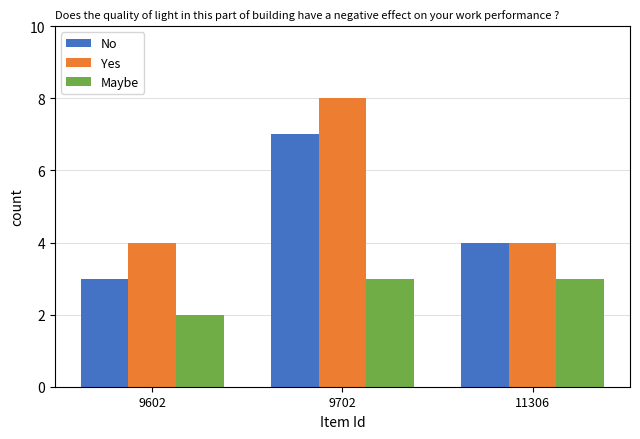

Where is No nearest to the value 5?

11306